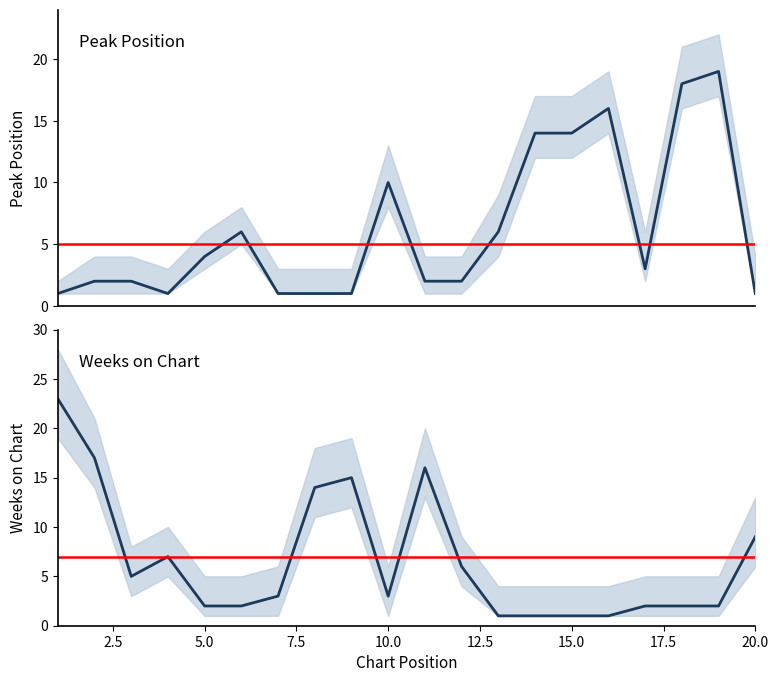

How many lines are shown in the chart?

2